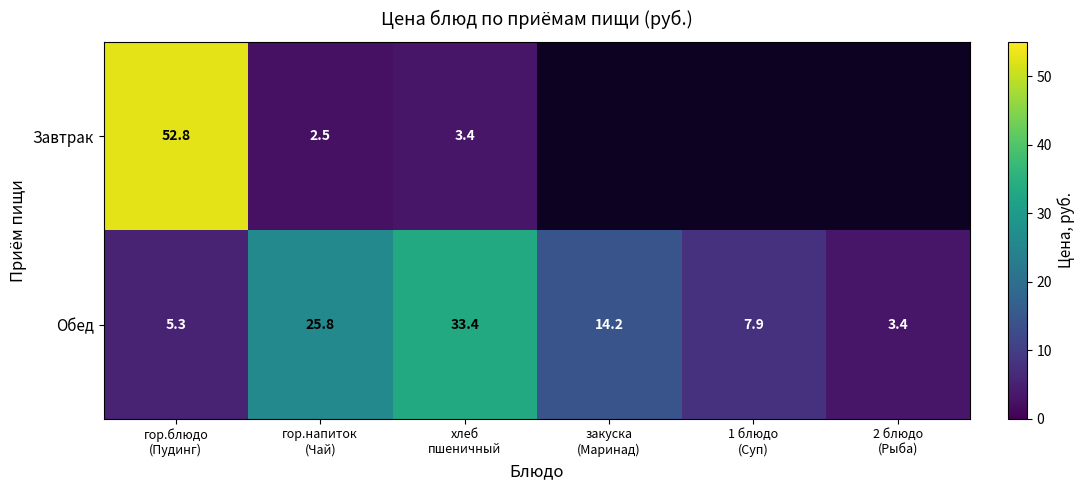

What is the difference between the highest and lowest values at гор.напиток
(Чай)?

23.3